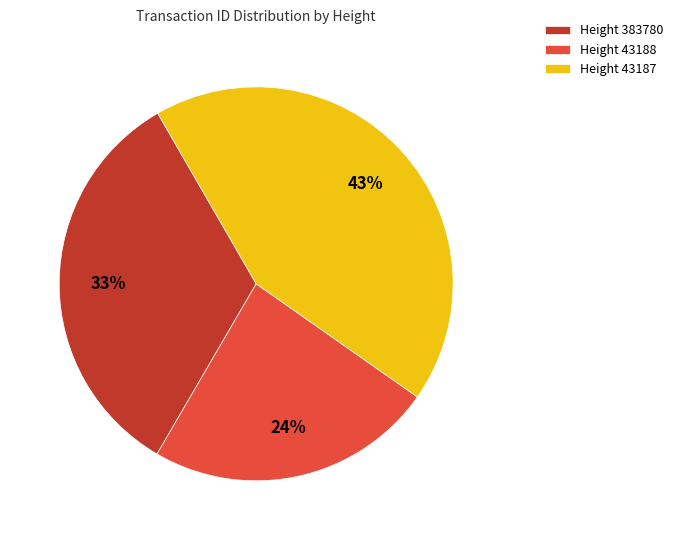

Rank the categories by value from highest to lowest.

Height 43187, Height 383780, Height 43188